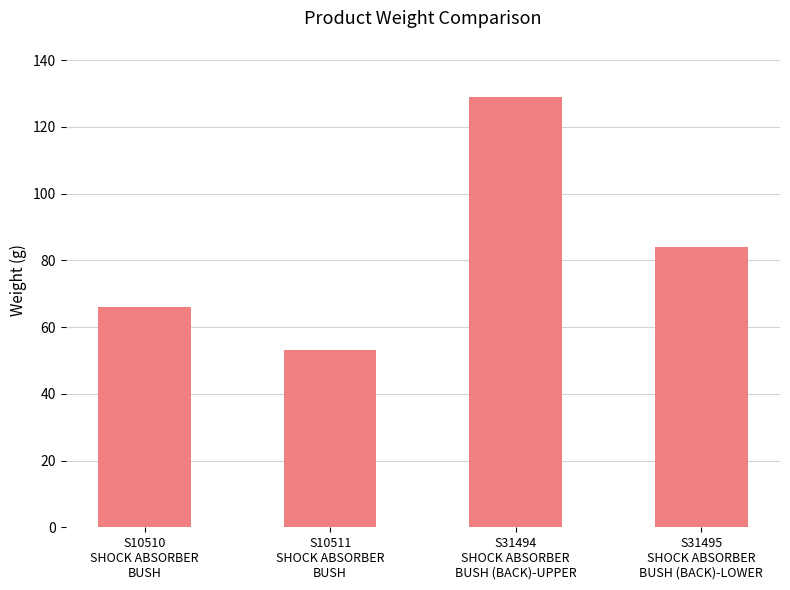

What is the difference between the values at S10511
SHOCK ABSORBER
BUSH and S10510
SHOCK ABSORBER
BUSH?

13